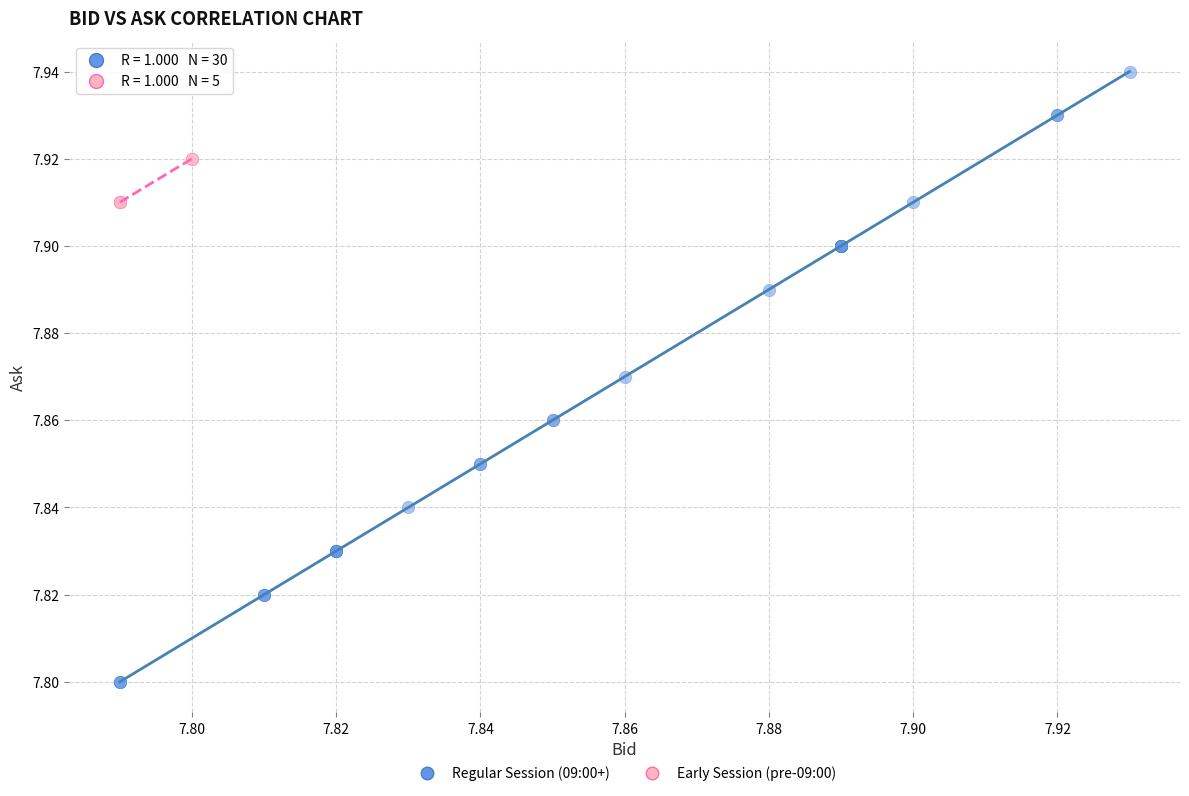

Which series reaches the maximum Y coordinate?

Regular Session (09:00+)